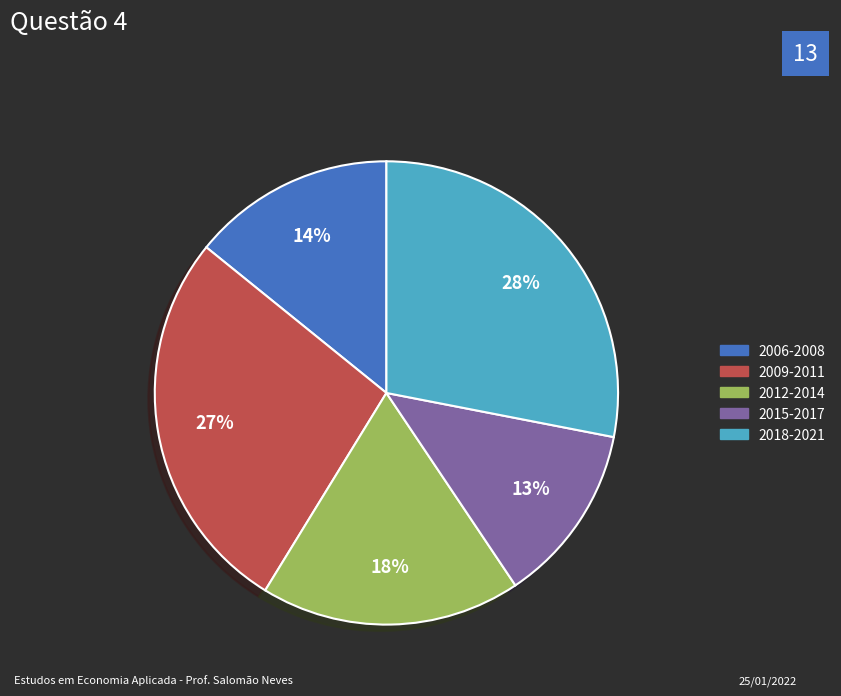

How many segments does this pie chart have?

5